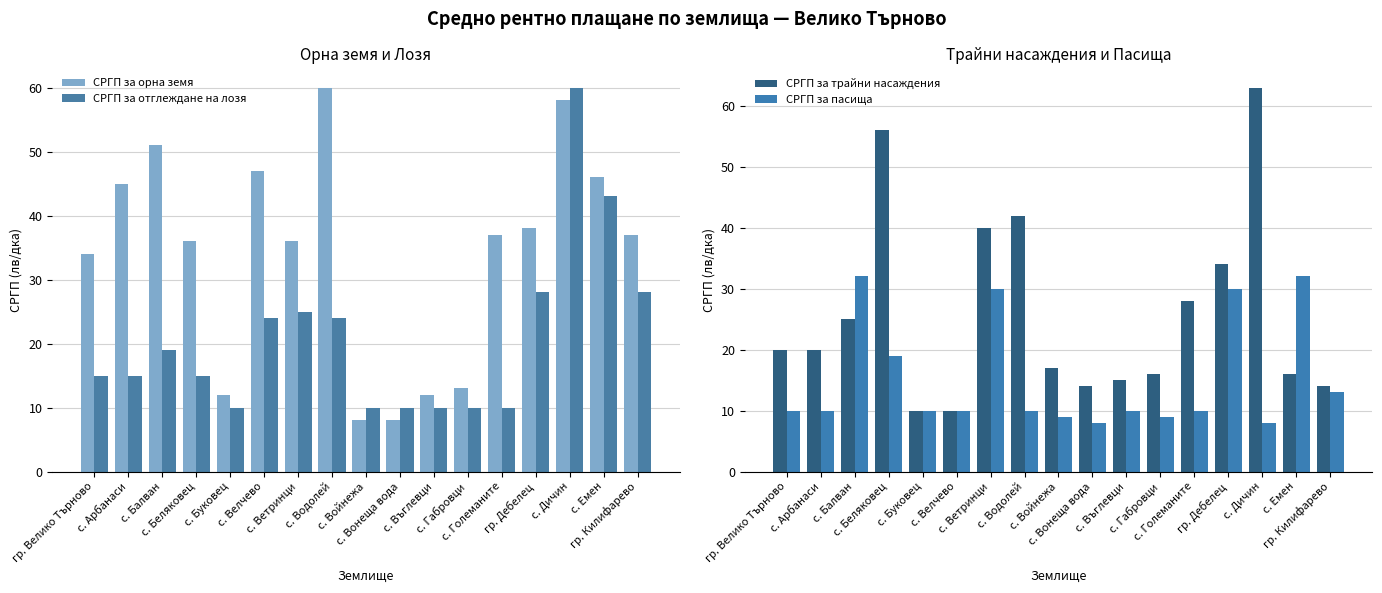

Which series has the largest total across all categories?

СРГП за орна земя